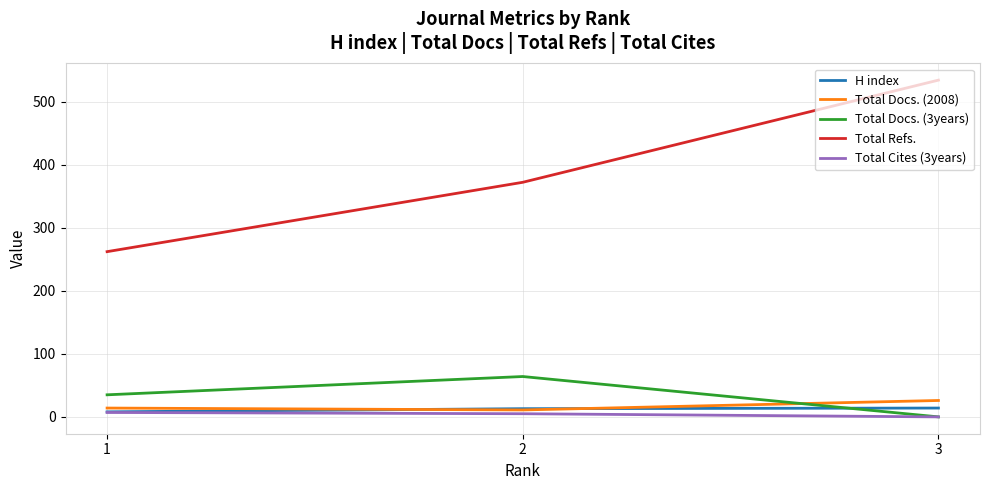

Does the chart display data point markers on the line(s)?

No